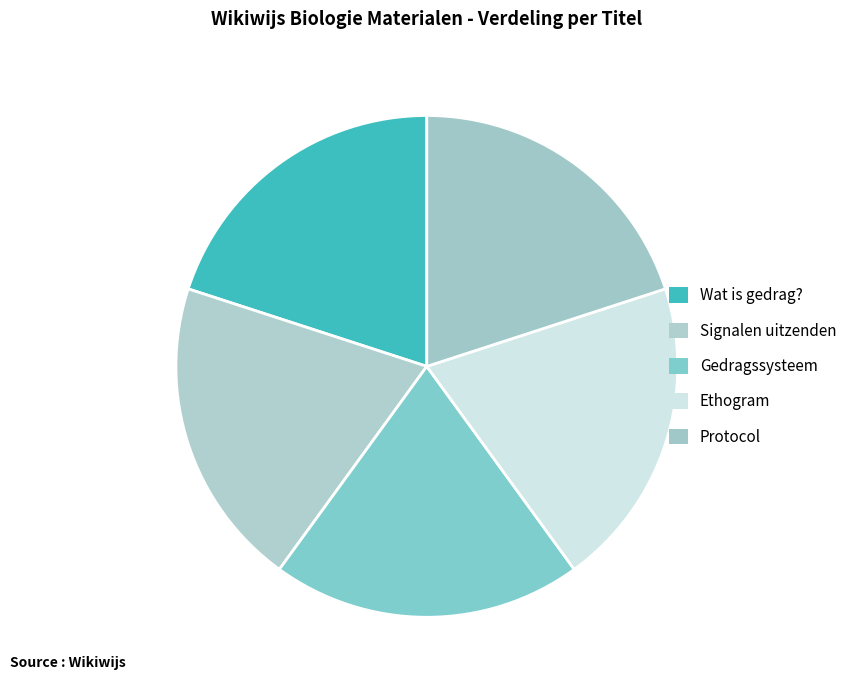

Does any single category account for the majority?

No